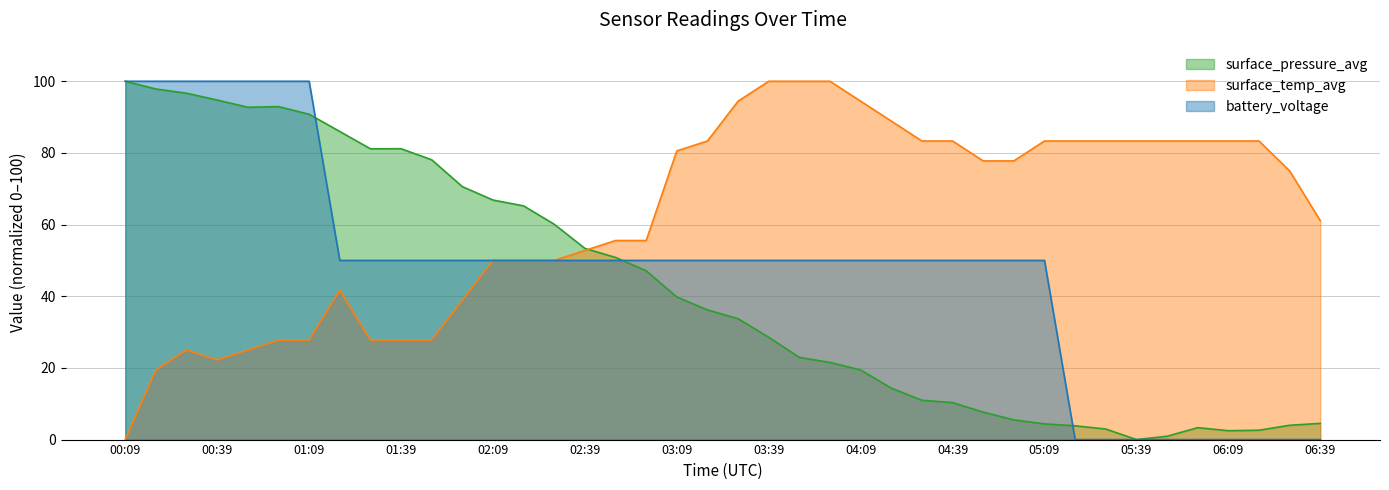

How many values in surface_temp_avg are above zero?

39